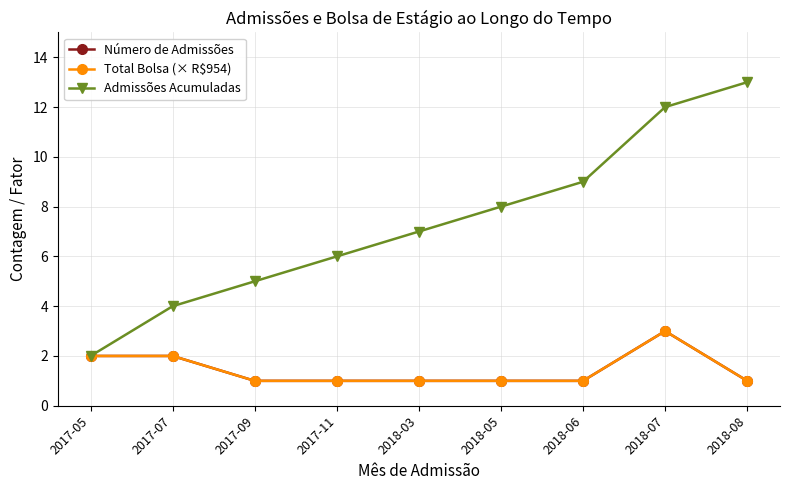

Reading left to right, what are all the values shown in this chart?

Número de Admissões: 2017-05=2	2017-07=2	2017-09=1	2017-11=1	2018-03=1	2018-05=1	2018-06=1	2018-07=3	2018-08=1
Total Bolsa (× R$954): 2017-05=2	2017-07=2	2017-09=1	2017-11=1	2018-03=1	2018-05=1	2018-06=1	2018-07=3	2018-08=1
Admissões Acumuladas: 2017-05=2	2017-07=4	2017-09=5	2017-11=6	2018-03=7	2018-05=8	2018-06=9	2018-07=12	2018-08=13